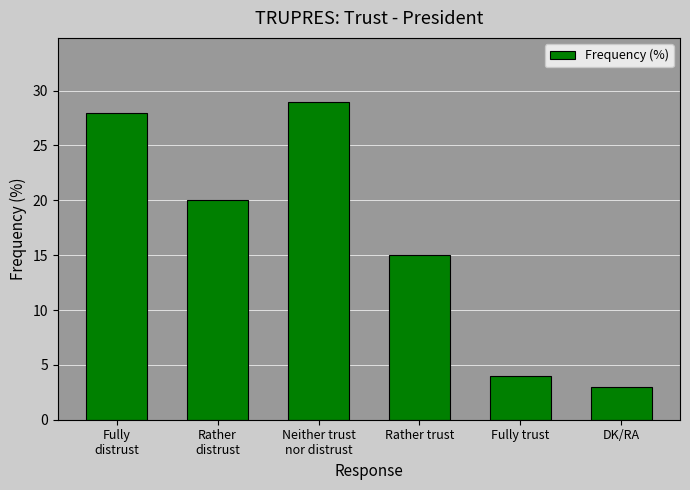

At which category does the chart reach its minimum across all series?

DK/RA